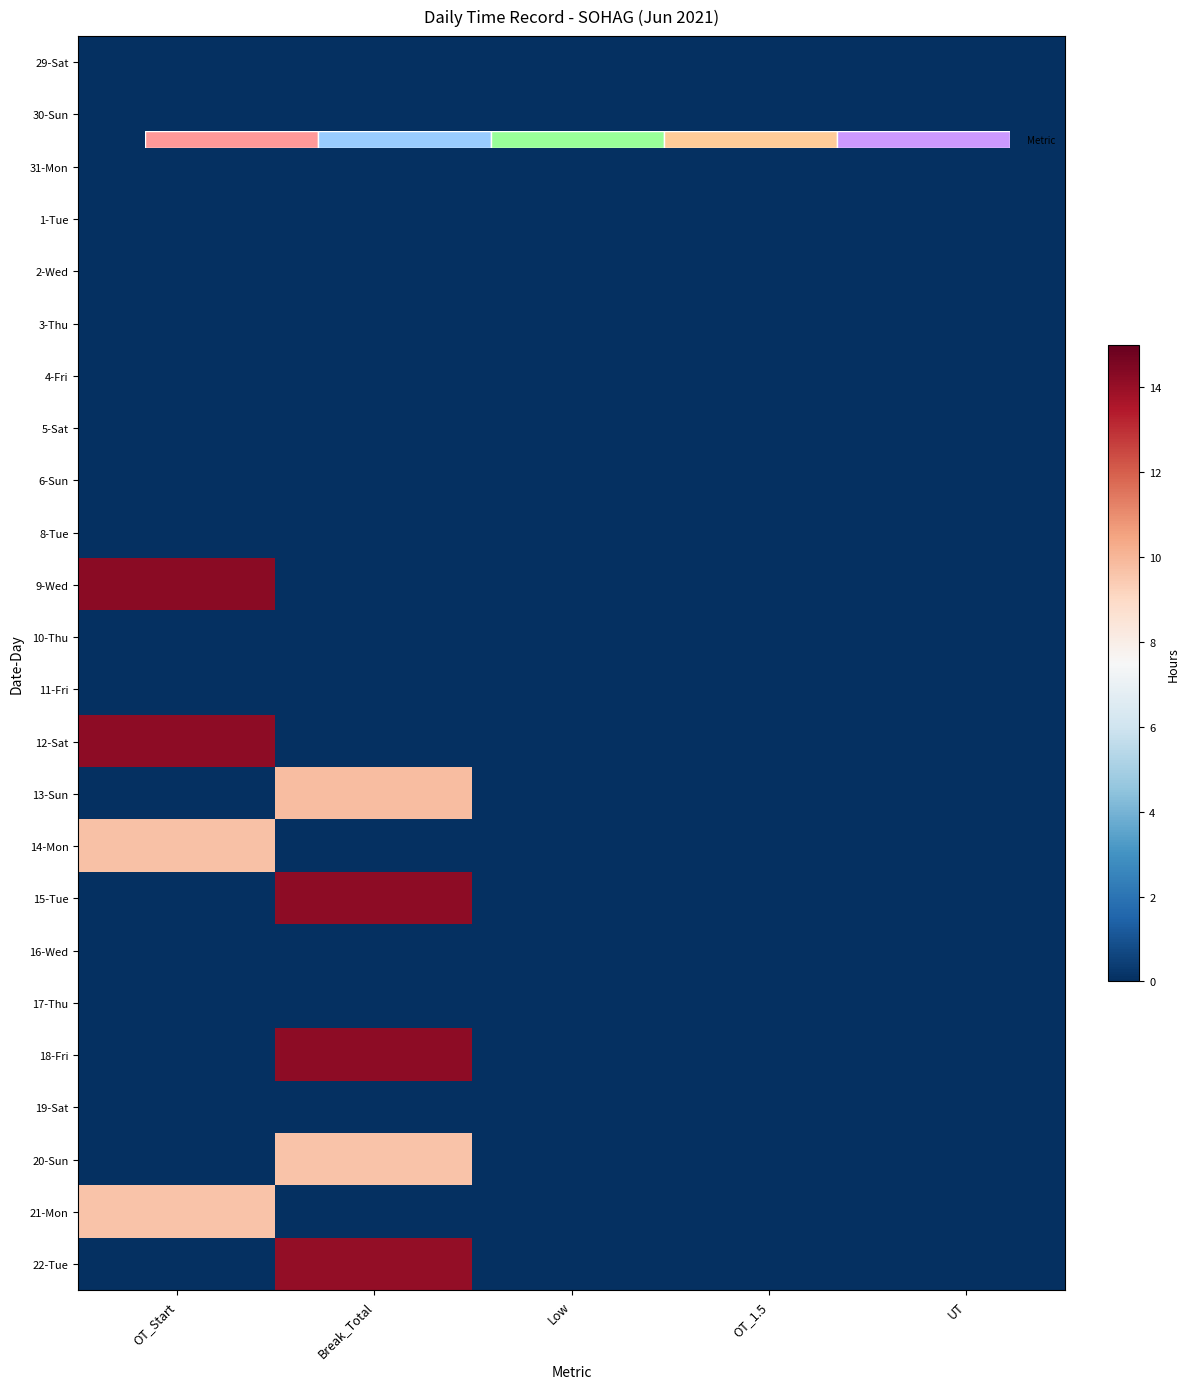

Is it true that 12-Sat equals 6.8 at OT_1.5?

False